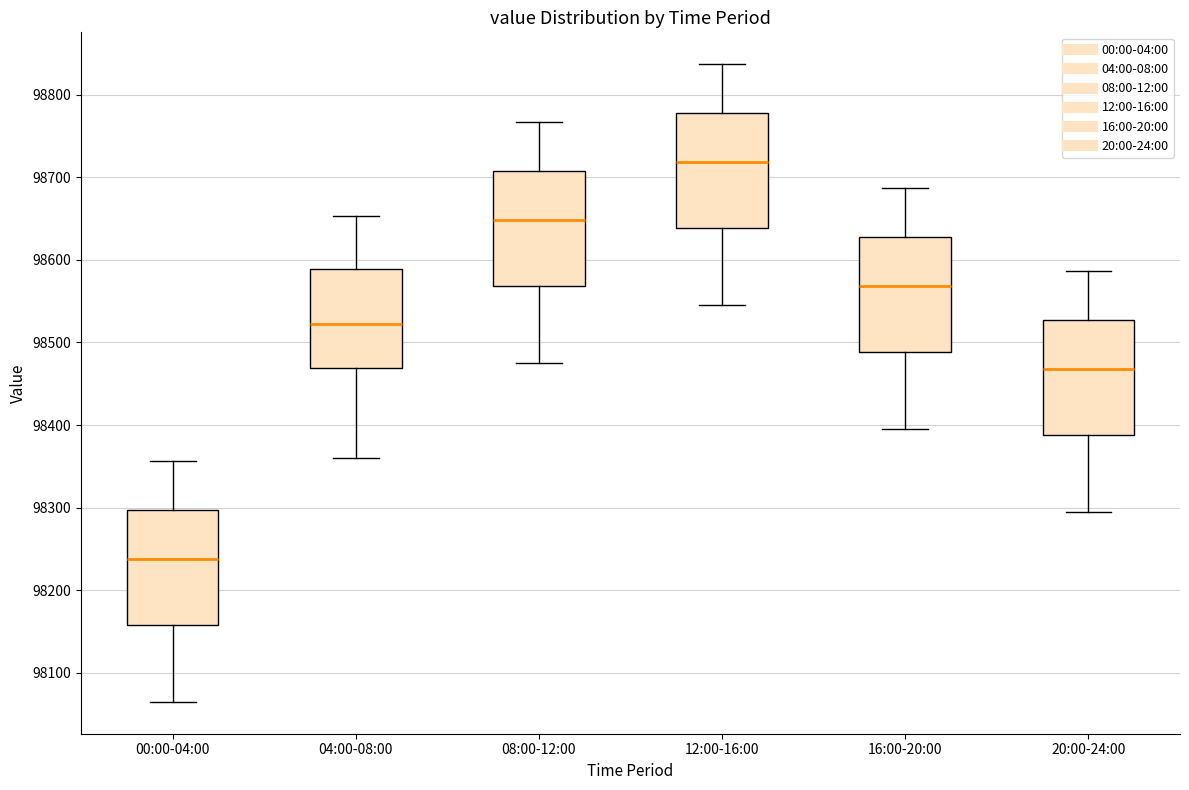

Reading left to right, transcribe this box plot: for each box, give where its median line is, the range the box spans, and where its two whiskers end, as read against the y-axis. The values are not printed on the chart, so give them approximately, as read against the axis.

00:00-04:00: median 98240, box 98160 to 98300, whiskers 98070 to 98360
04:00-08:00: median 98520, box 98470 to 98590, whiskers 98360 to 98650
08:00-12:00: median 98650, box 98570 to 98710, whiskers 98480 to 98770
12:00-16:00: median 98720, box 98640 to 98780, whiskers 98550 to 98840
16:00-20:00: median 98570, box 98490 to 98630, whiskers 98400 to 98690
20:00-24:00: median 98470, box 98390 to 98530, whiskers 98300 to 98590